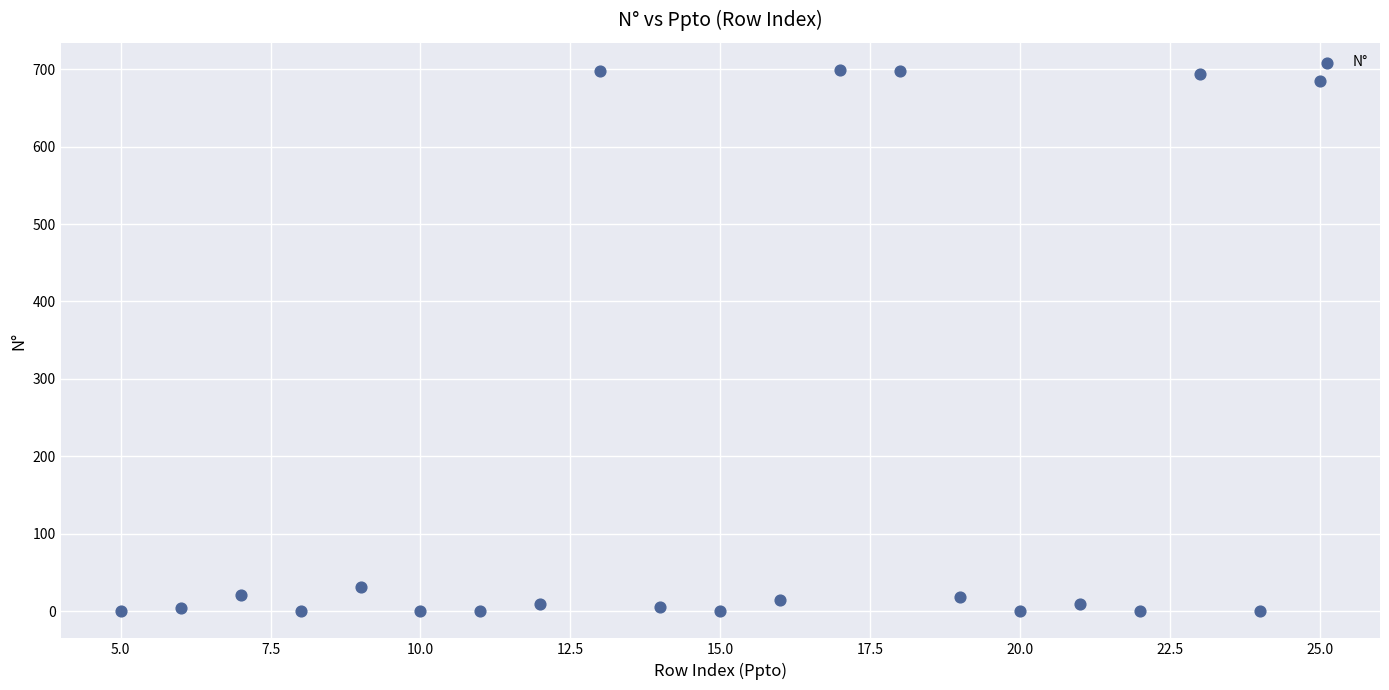

What Y value in the scatter plot is closest to 349?

31